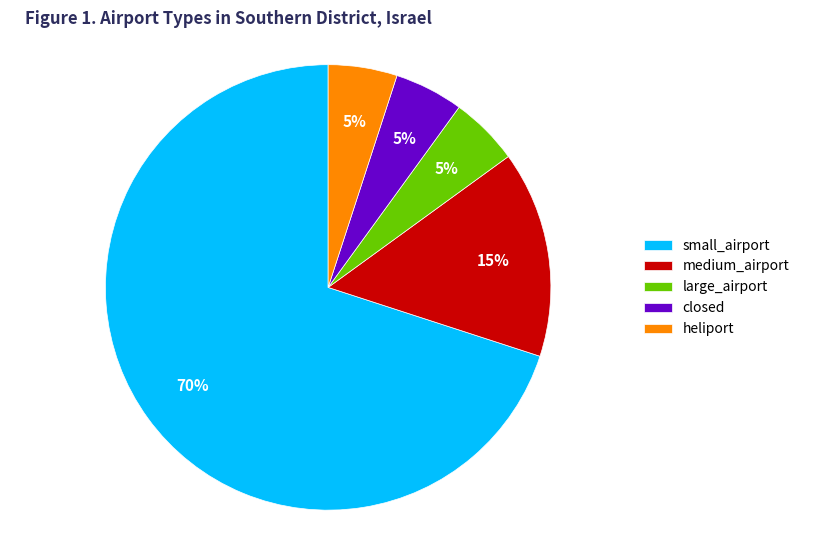

Count the number of slices in the pie.

5